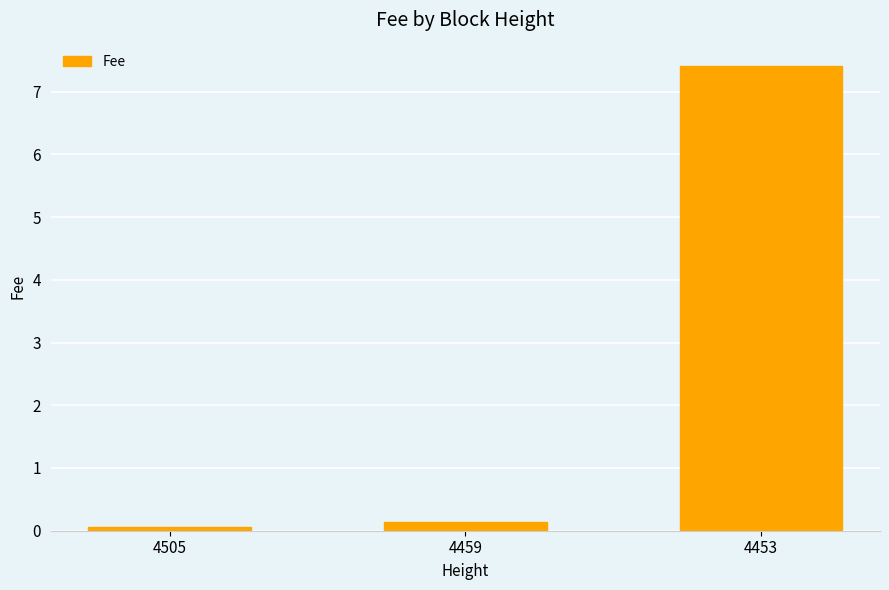

Is it true that the value at 4505 is 0.1?

True